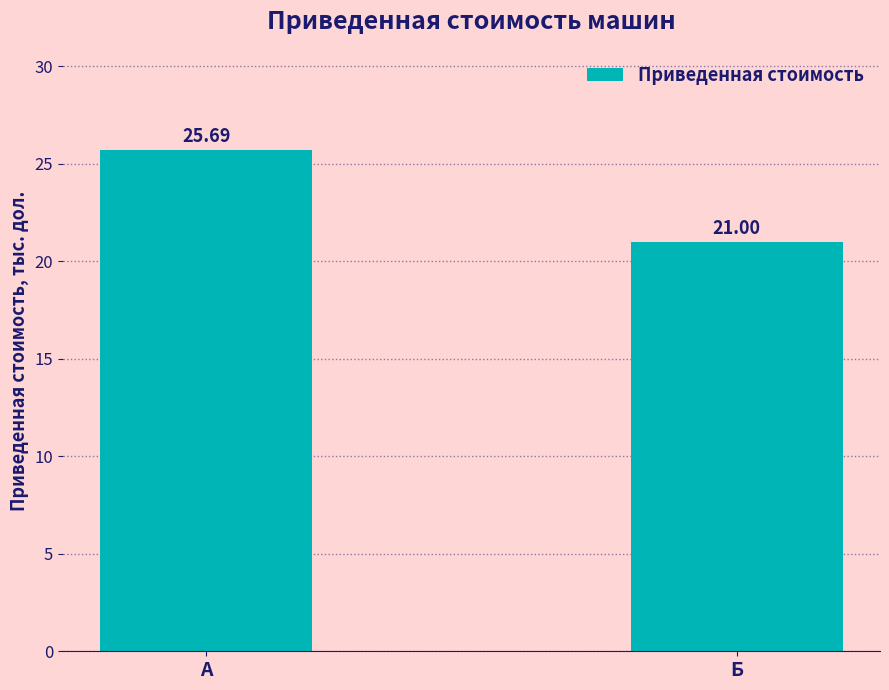

Is it true that the value at Б is 21.0?

True